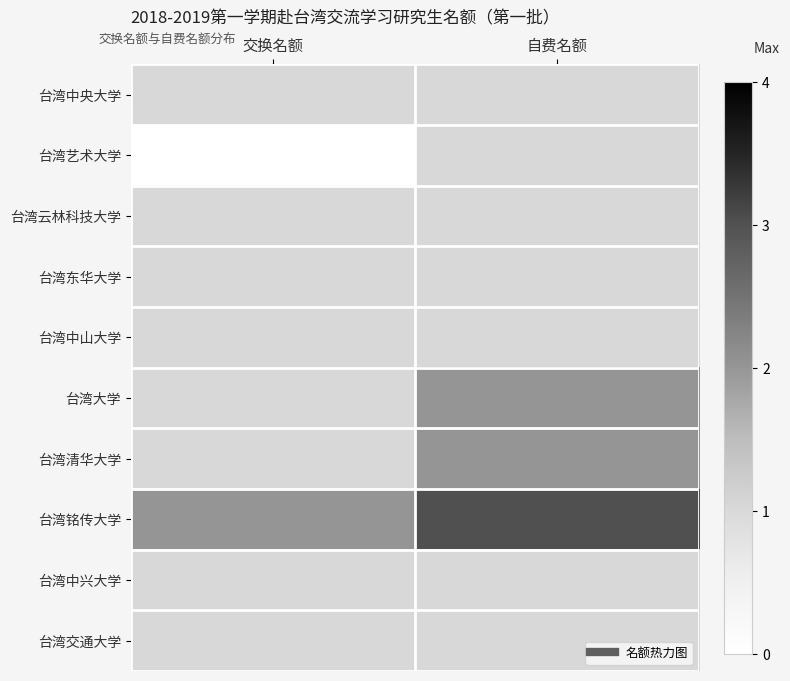

Rank the series by their maximum value, from lowest to highest.

台湾中央大学, 台湾艺术大学, 台湾云林科技大学, 台湾东华大学, 台湾中山大学, 台湾中兴大学, 台湾交通大学, 台湾大学, 台湾清华大学, 台湾铭传大学